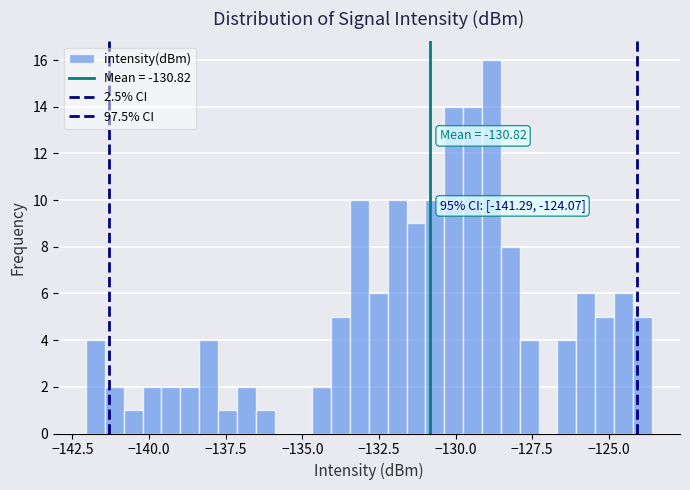

Read against the x-axis, roughly where is the centre of the tallest bar?

-129.0